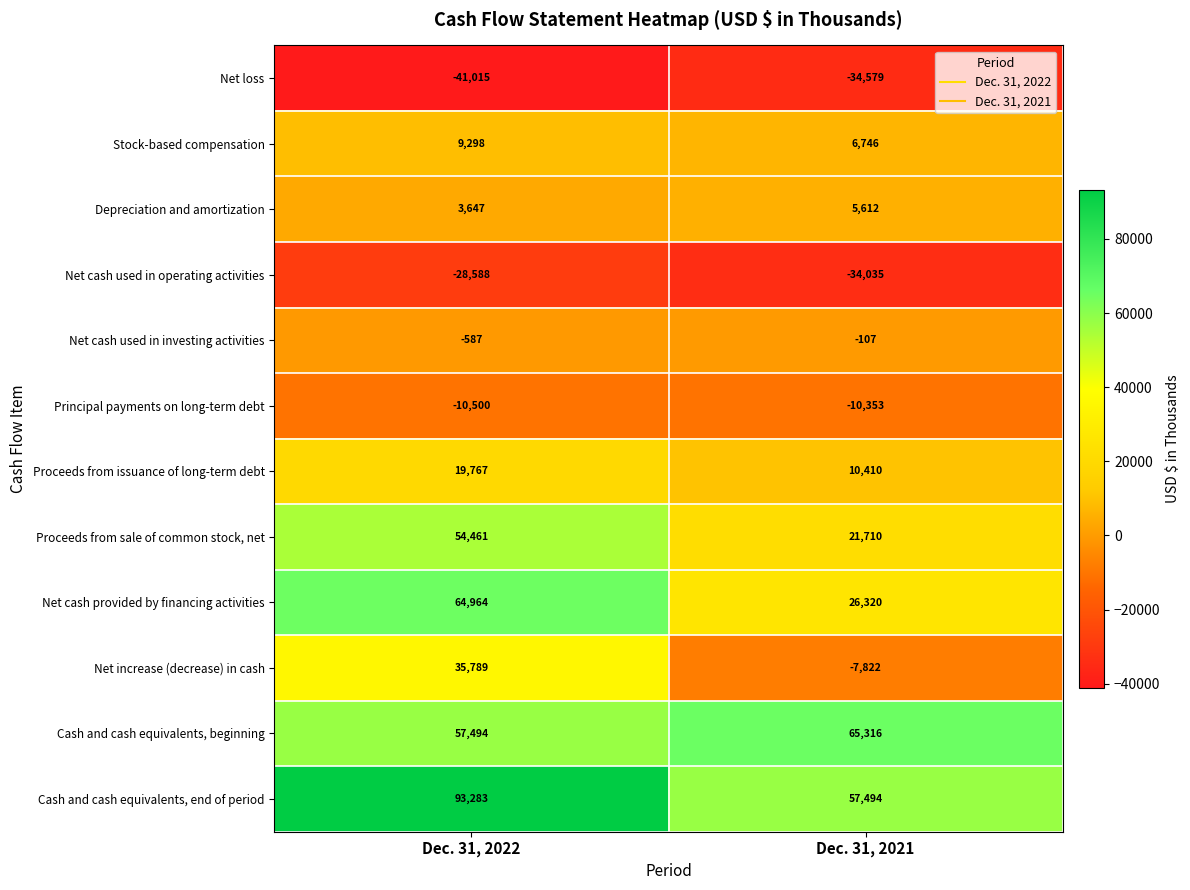

The Net cash used in operating activities series shows -19091 at Dec. 31, 2021. True or false?

False